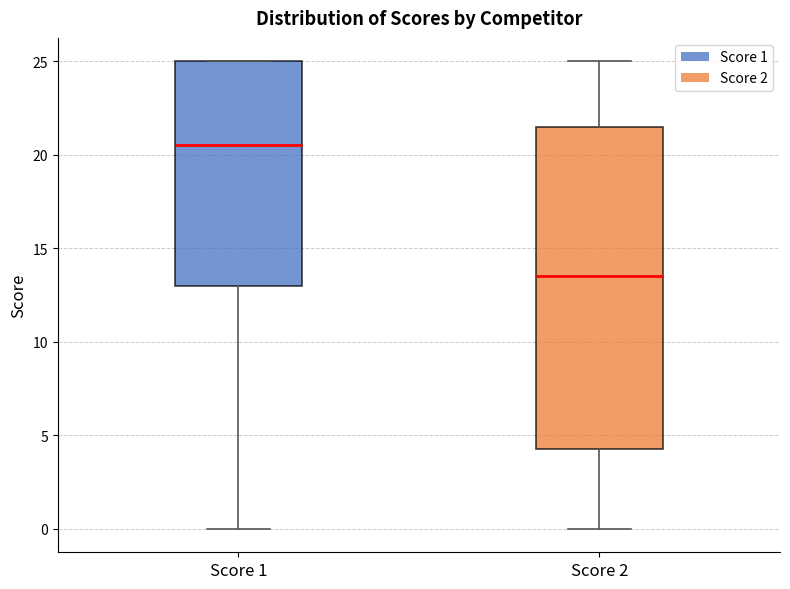

Where is the upper edge of the box for Score 2 on the y-axis? The values are not printed on the chart, so give them approximately, as read against the axis.

21.5